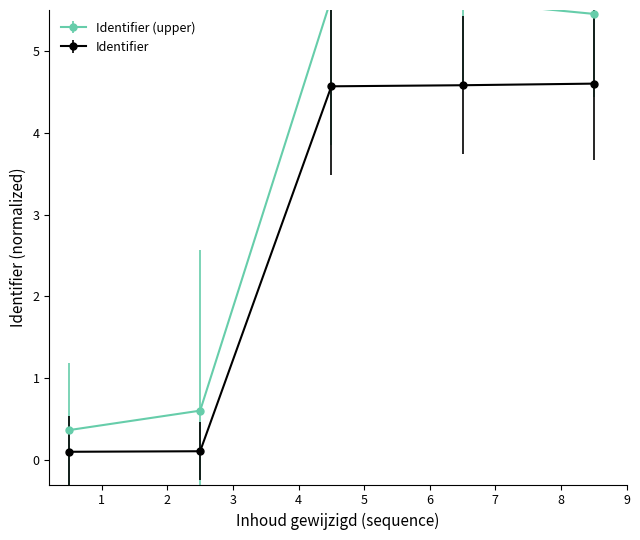

Reading left to right, list all the values displayed in this chart.

Identifier: 2019-02-27 06:11:10=0.1	2019-02-27 06:15:05=0.1	2019-02-28 06:40:16=4.6	2019-02-28 06:56:16=4.6	2019-02-28 06:57:00=4.6
Identifier_smooth: 2019-02-27 06:11:10=0.4	2019-02-27 06:15:05=0.6	2019-02-28 06:40:16=5.6	2019-02-28 06:56:16=5.6	2019-02-28 06:57:00=5.5